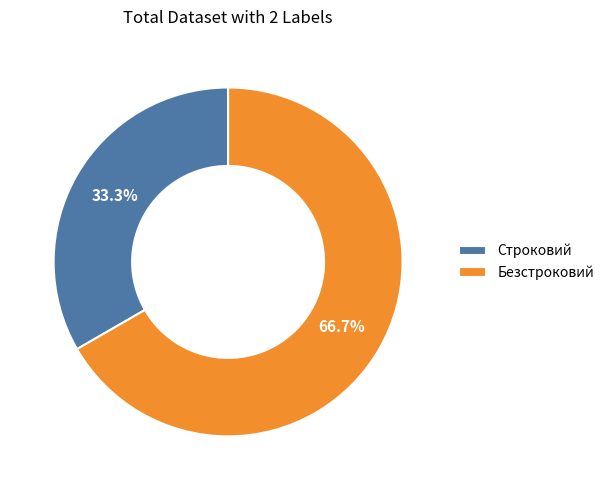

Is it true that Безстроковий is 55% of the pie?

False